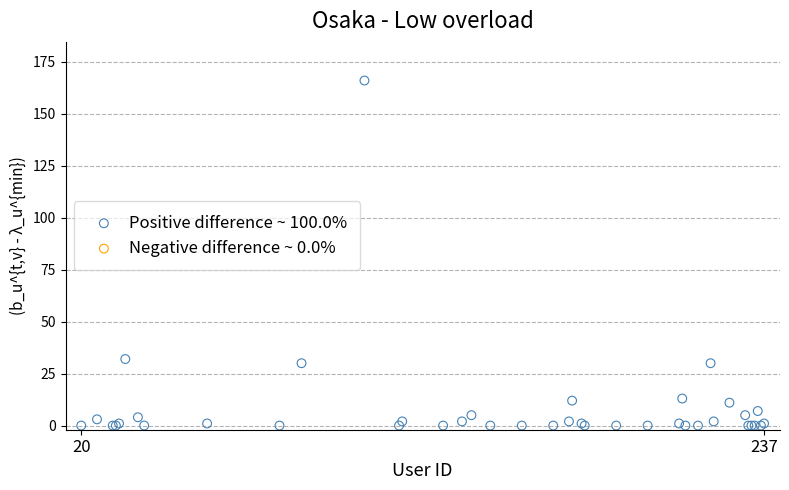

What Y value in the scatter plot is closest to 83?

32